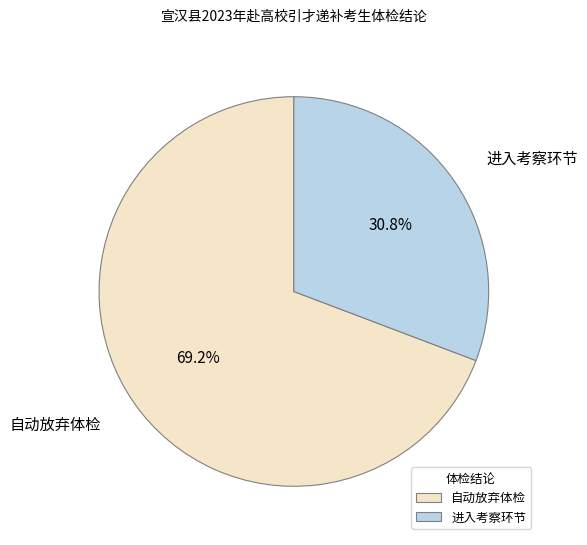

What is the majority slice?

自动放弃体检